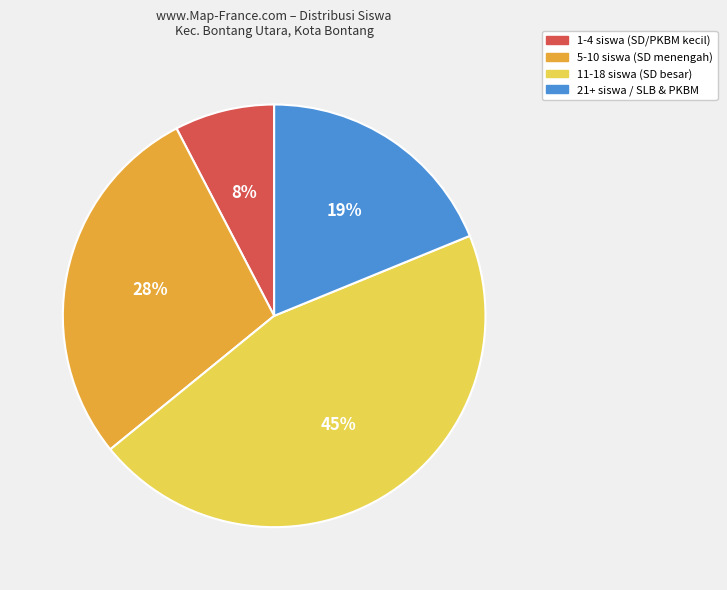

Is there any slice that represents more than half of the pie?

No